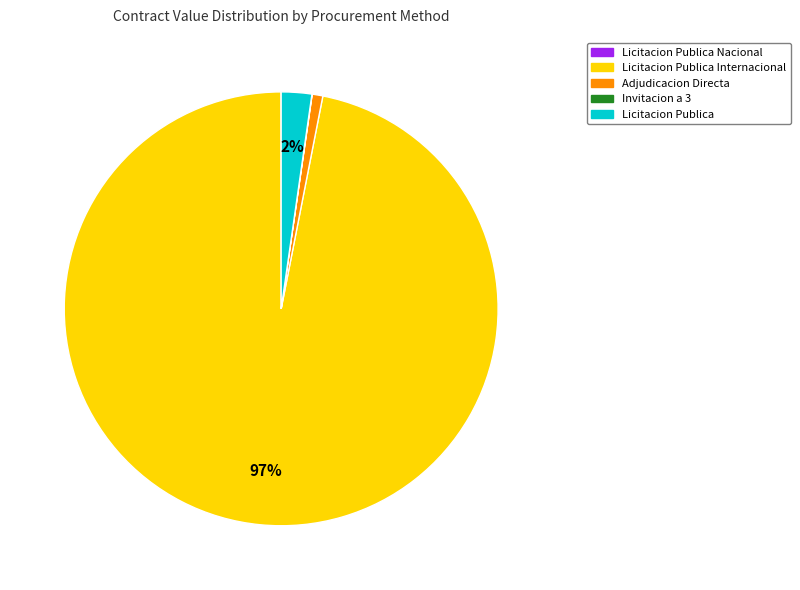

To the nearest percent, what is the average slice percentage?

20%